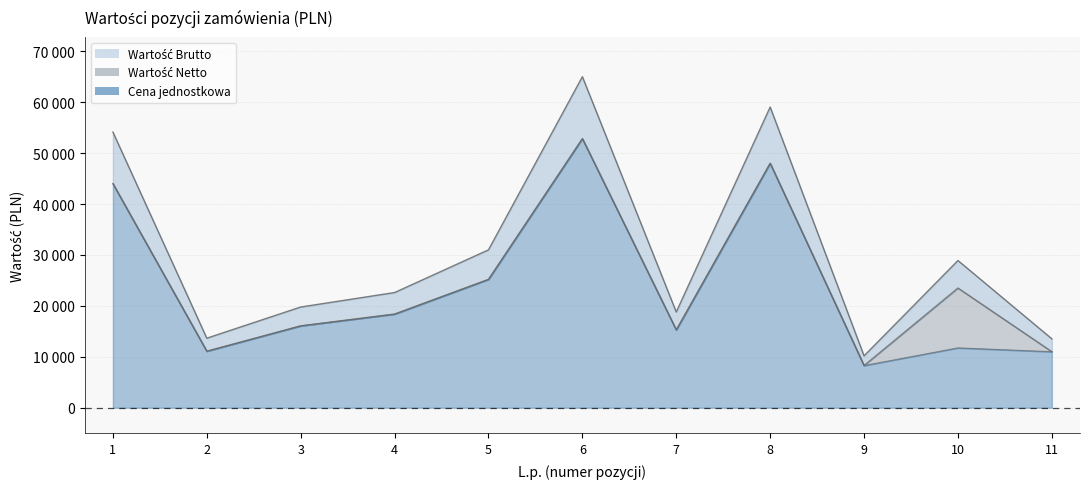

Rank the categories by Wartość Brutto value from lowest to highest.

9, 11, 2, 7, 3, 4, 10, 5, 1, 8, 6